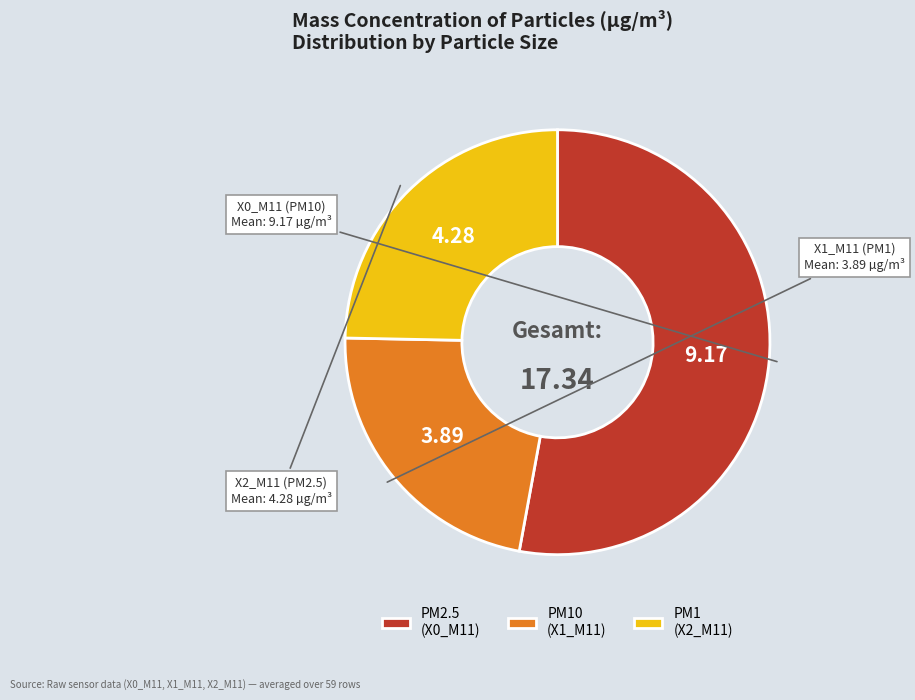

Rank the categories by value from lowest to highest.

PM10 (X1_M11), PM1 (X2_M11), PM2.5 (X0_M11)